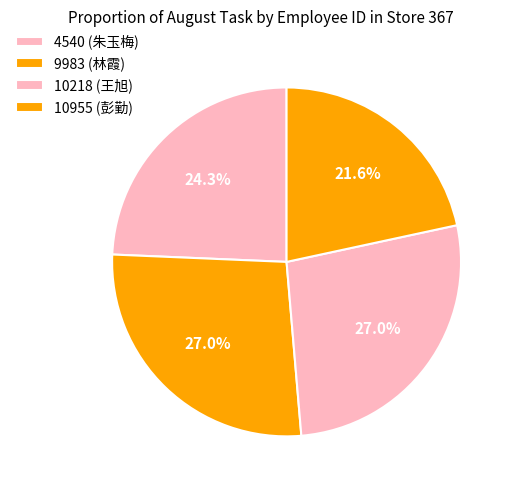

Approximately how many times larger is the value at 9983 compared to 10955?

1.2